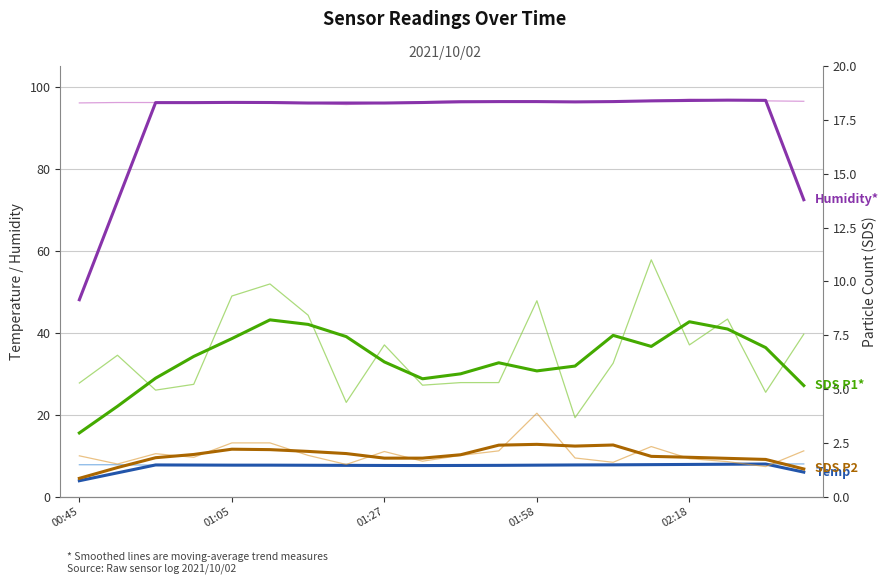

What is the value of the SDS_P1 point at the 17th from the left?

7.0